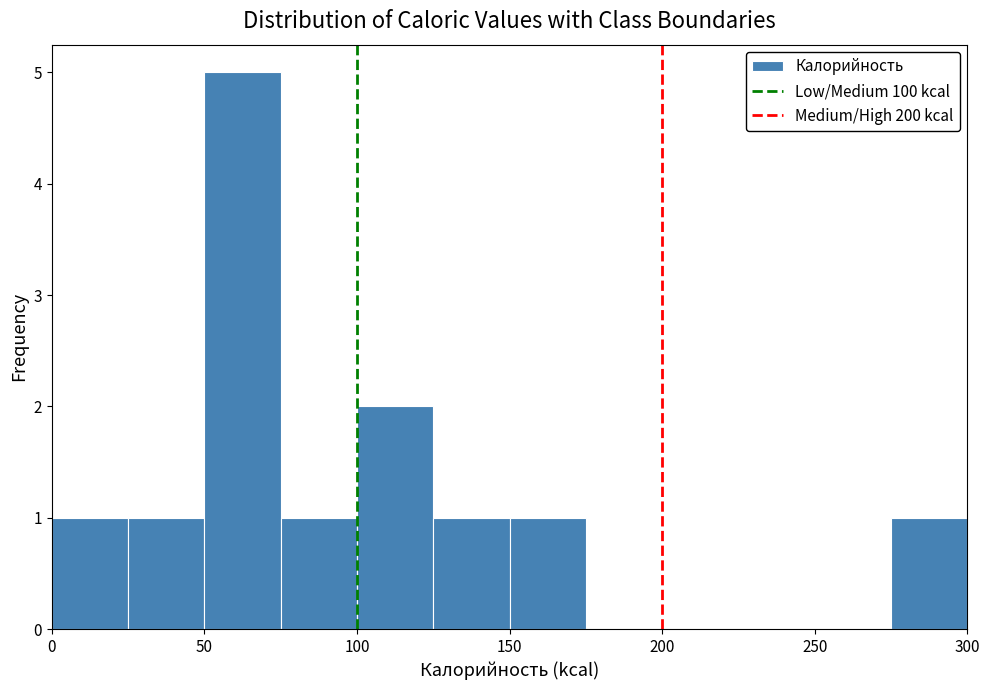

Over which range of the x-axis is the bar tallest?

50 to 75